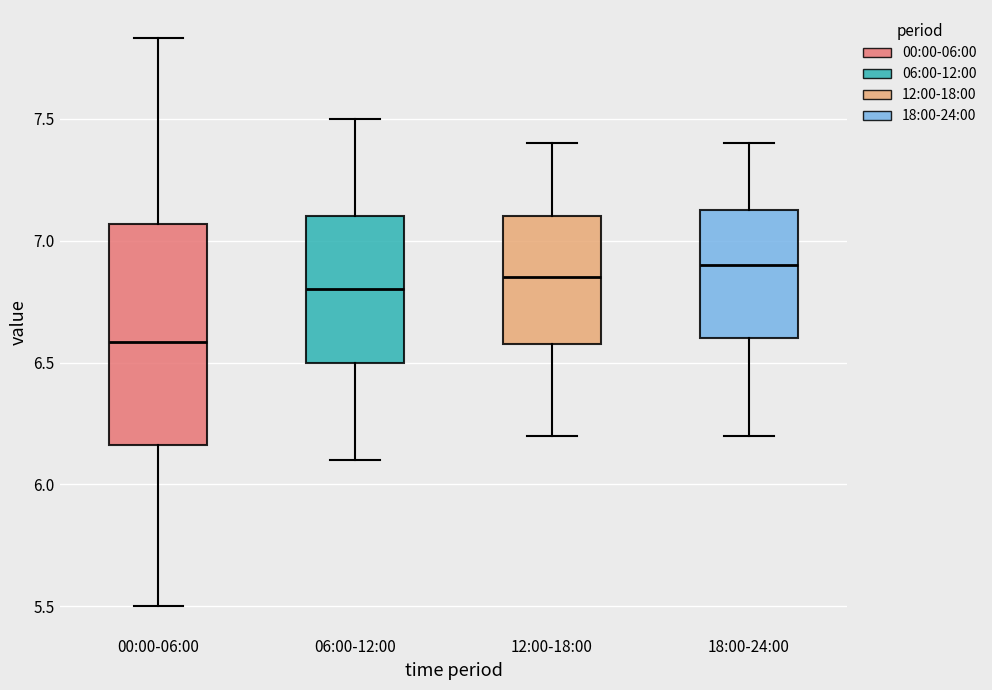

Which box's median line is the highest?

18:00-24:00